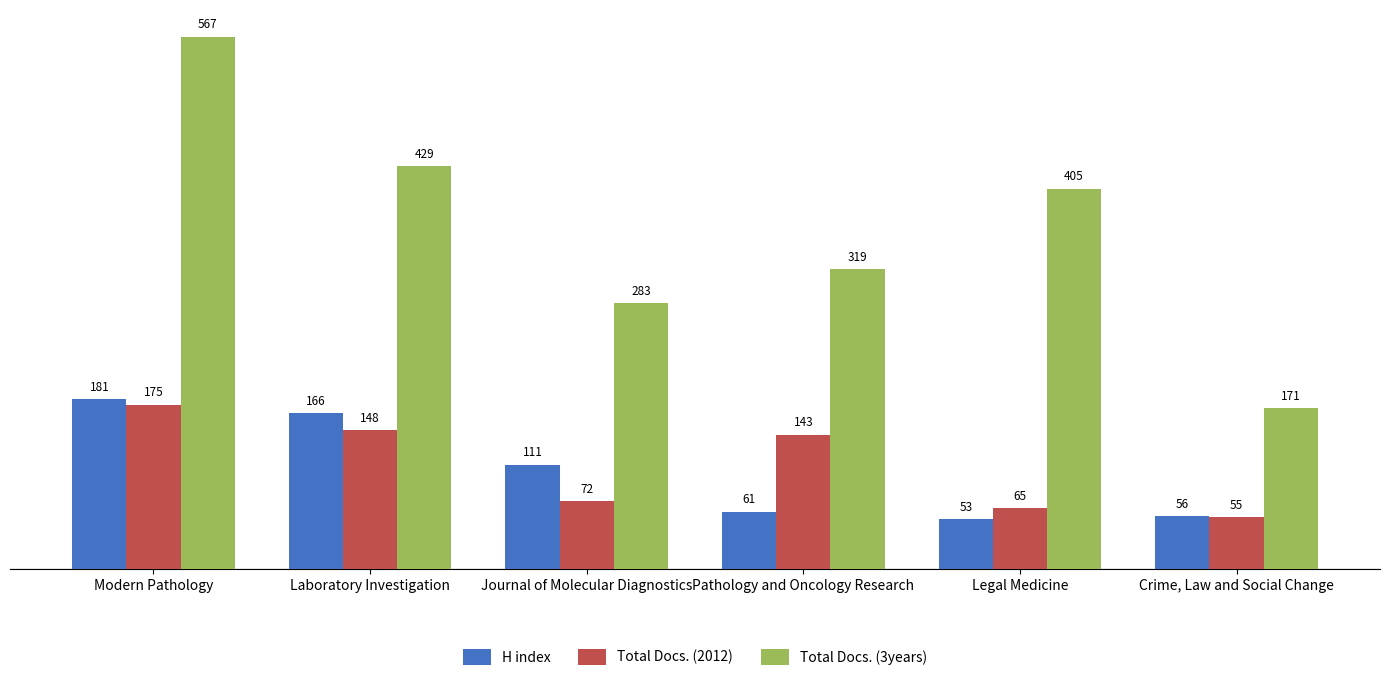

Rank the series at Laboratory Investigation from highest to lowest value.

Total Docs. (3years), H index, Total Docs. (2012)